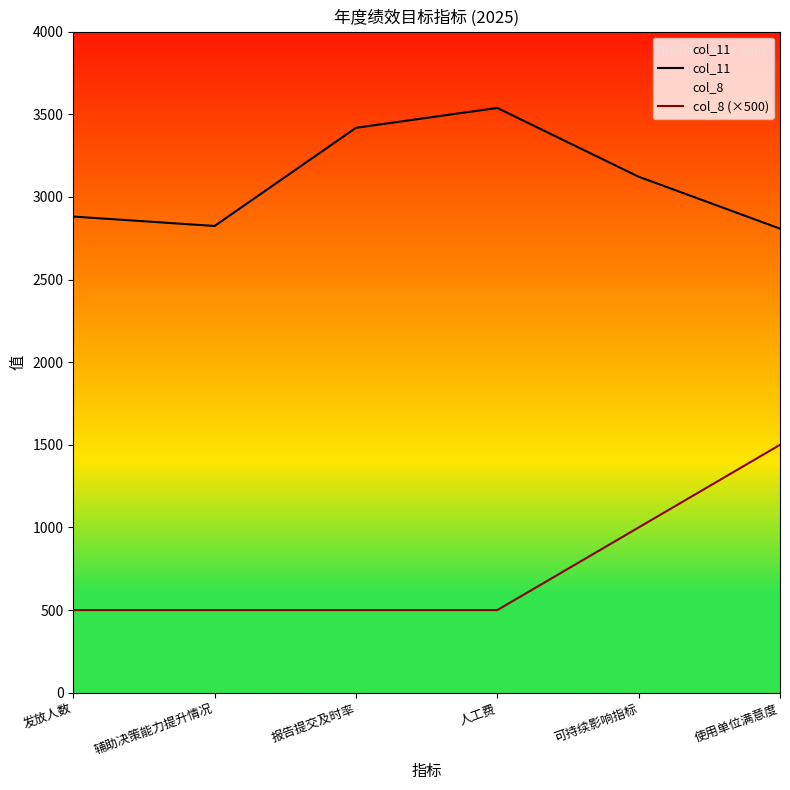

Where is col_11 nearest to the value 3173?

可持续影响指标